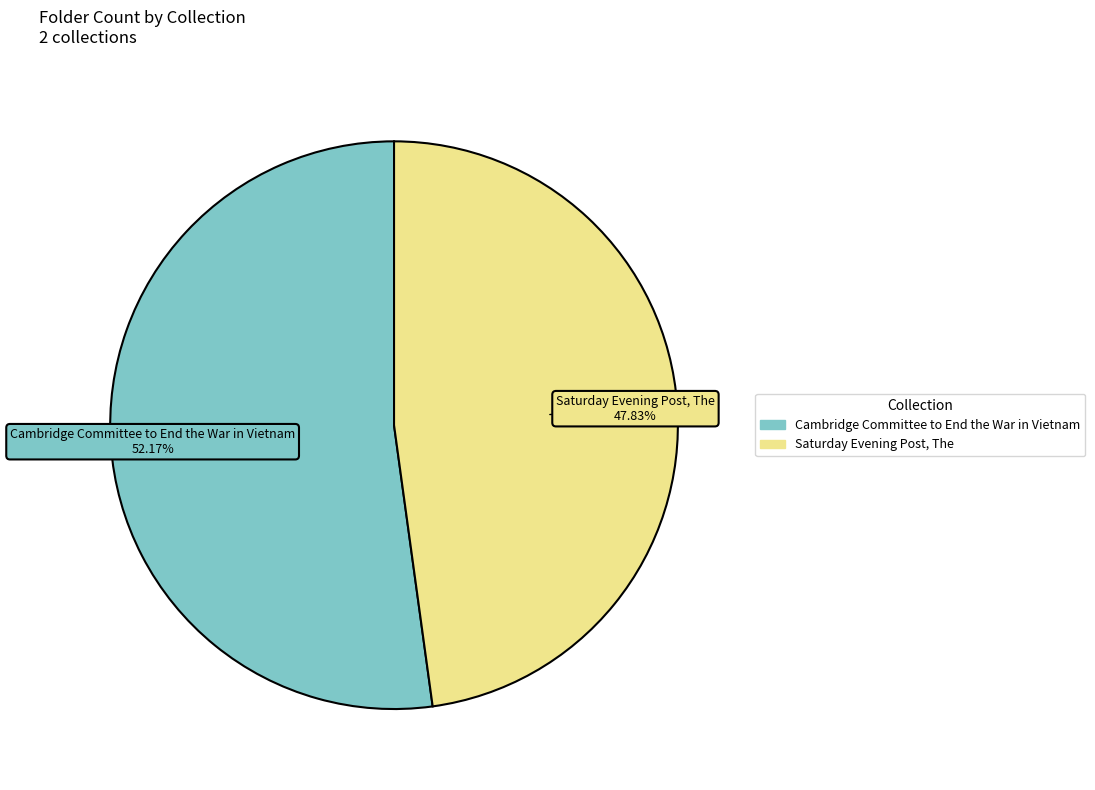

Does Saturday Evening Post, The represent more than half of the total?

No